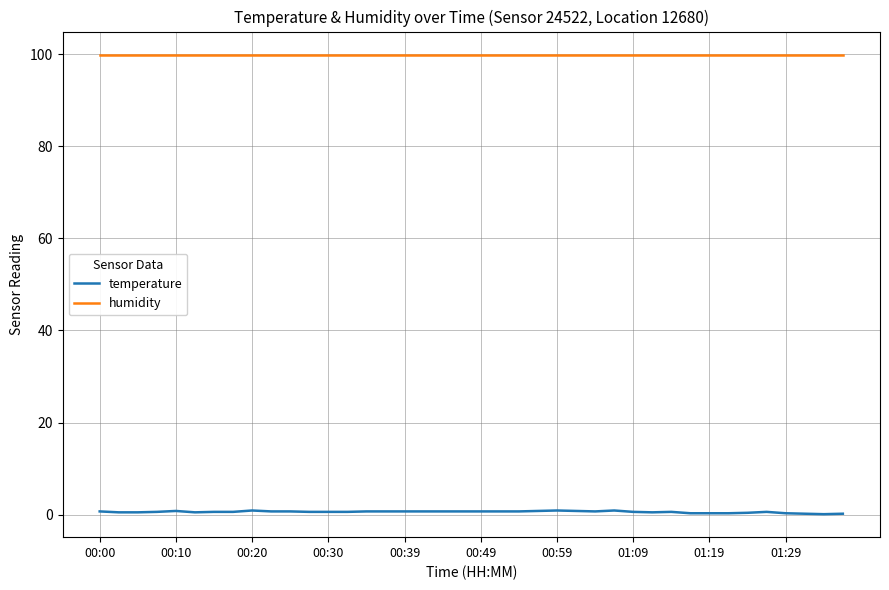

What is the minimum value for humidity?

99.9